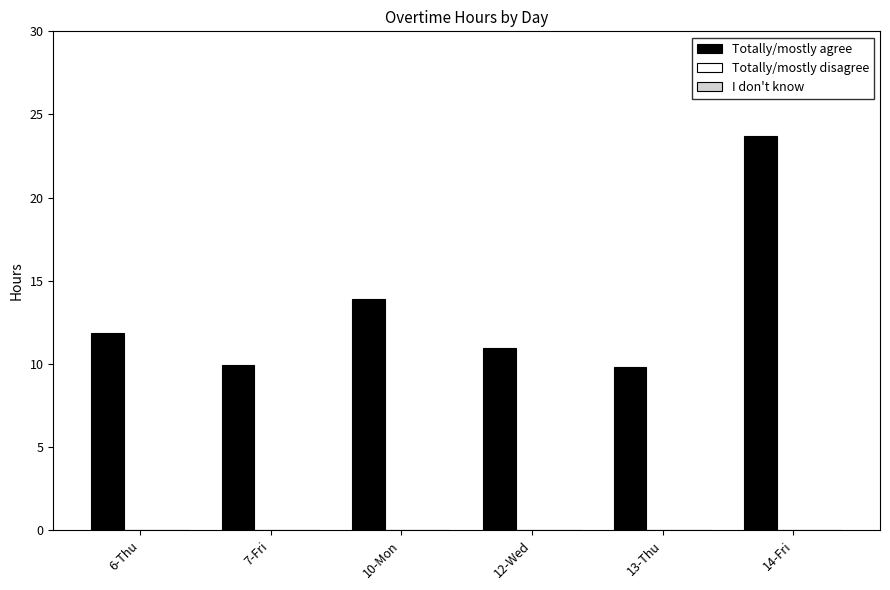

How many categories are shown in the chart?

6